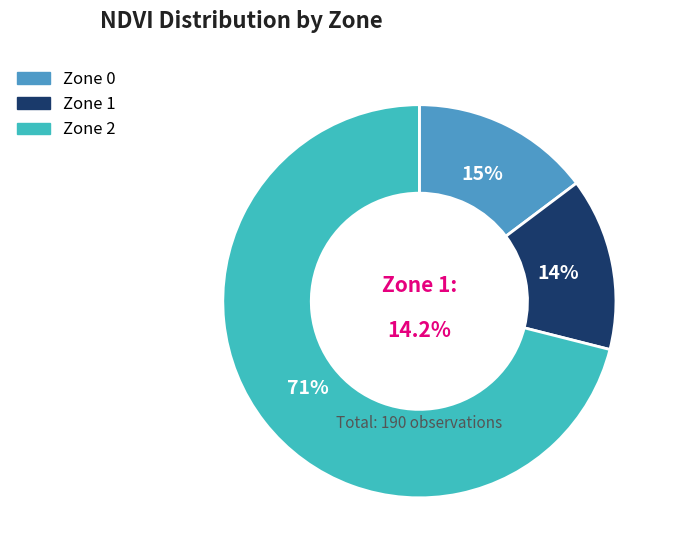

Which slice is the largest?

Zone 2